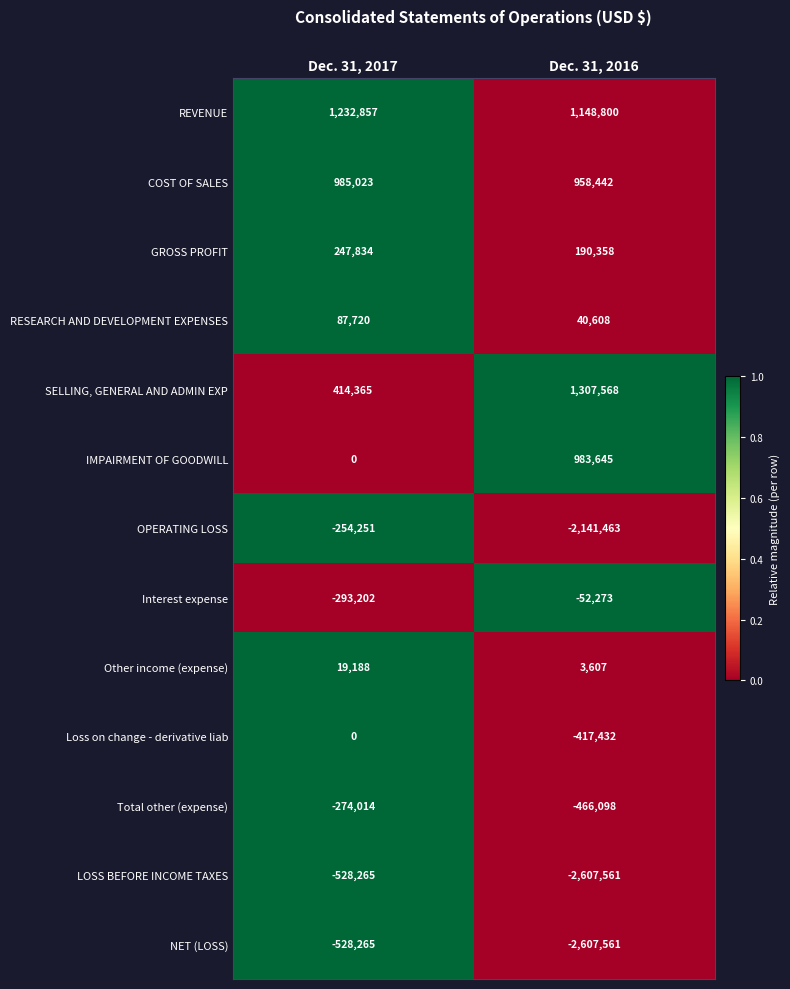

The value of GROSS PROFIT at Dec. 31, 2017 is 143030. True or false?

False